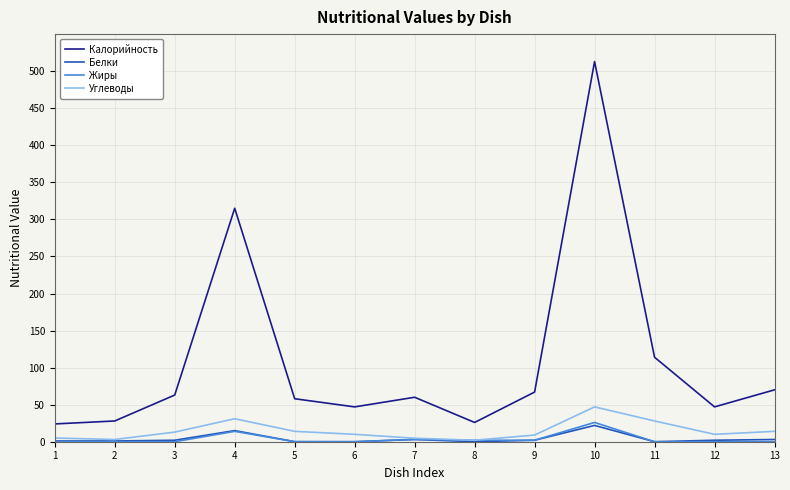

True or false: Углеводы and Калорийность intersect in this chart.

False